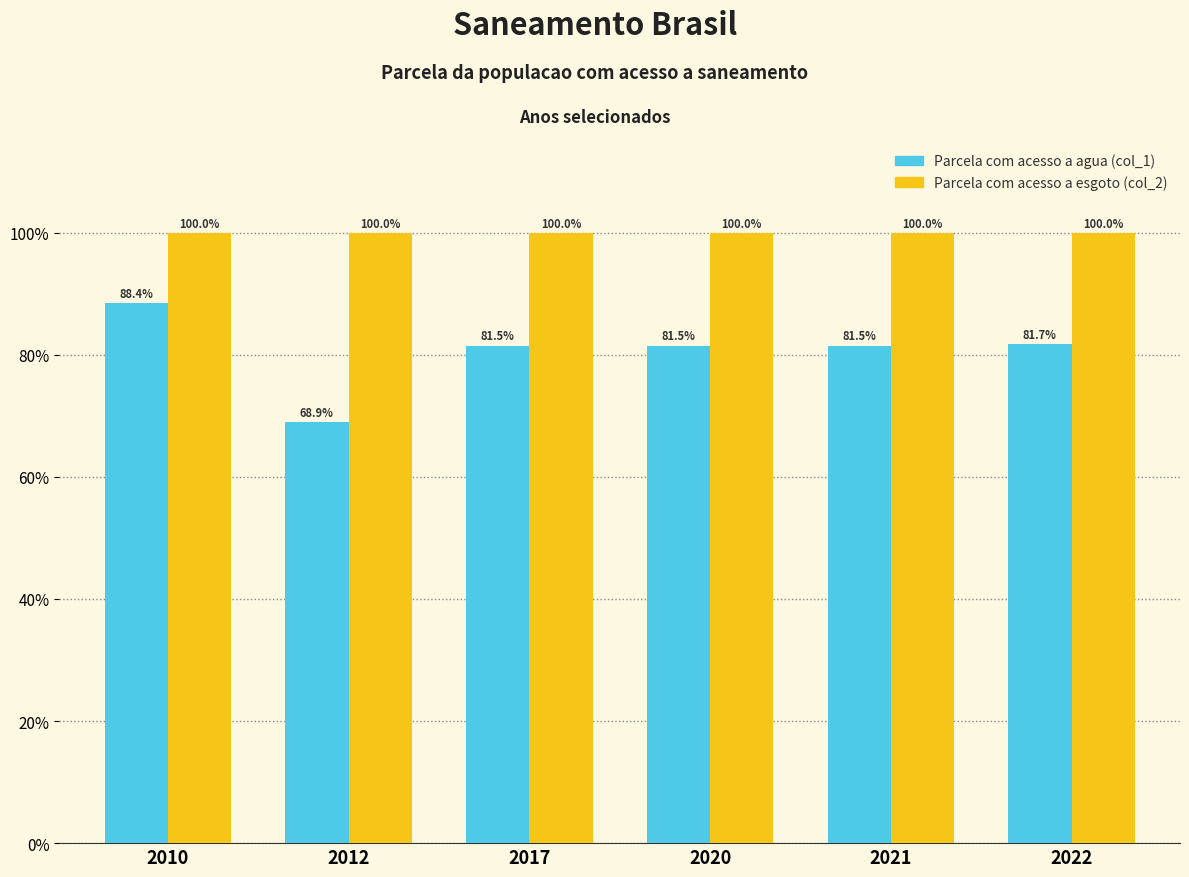

Which series changed the most between 2010 and 2012?

Parcela com acesso a agua (col_1)